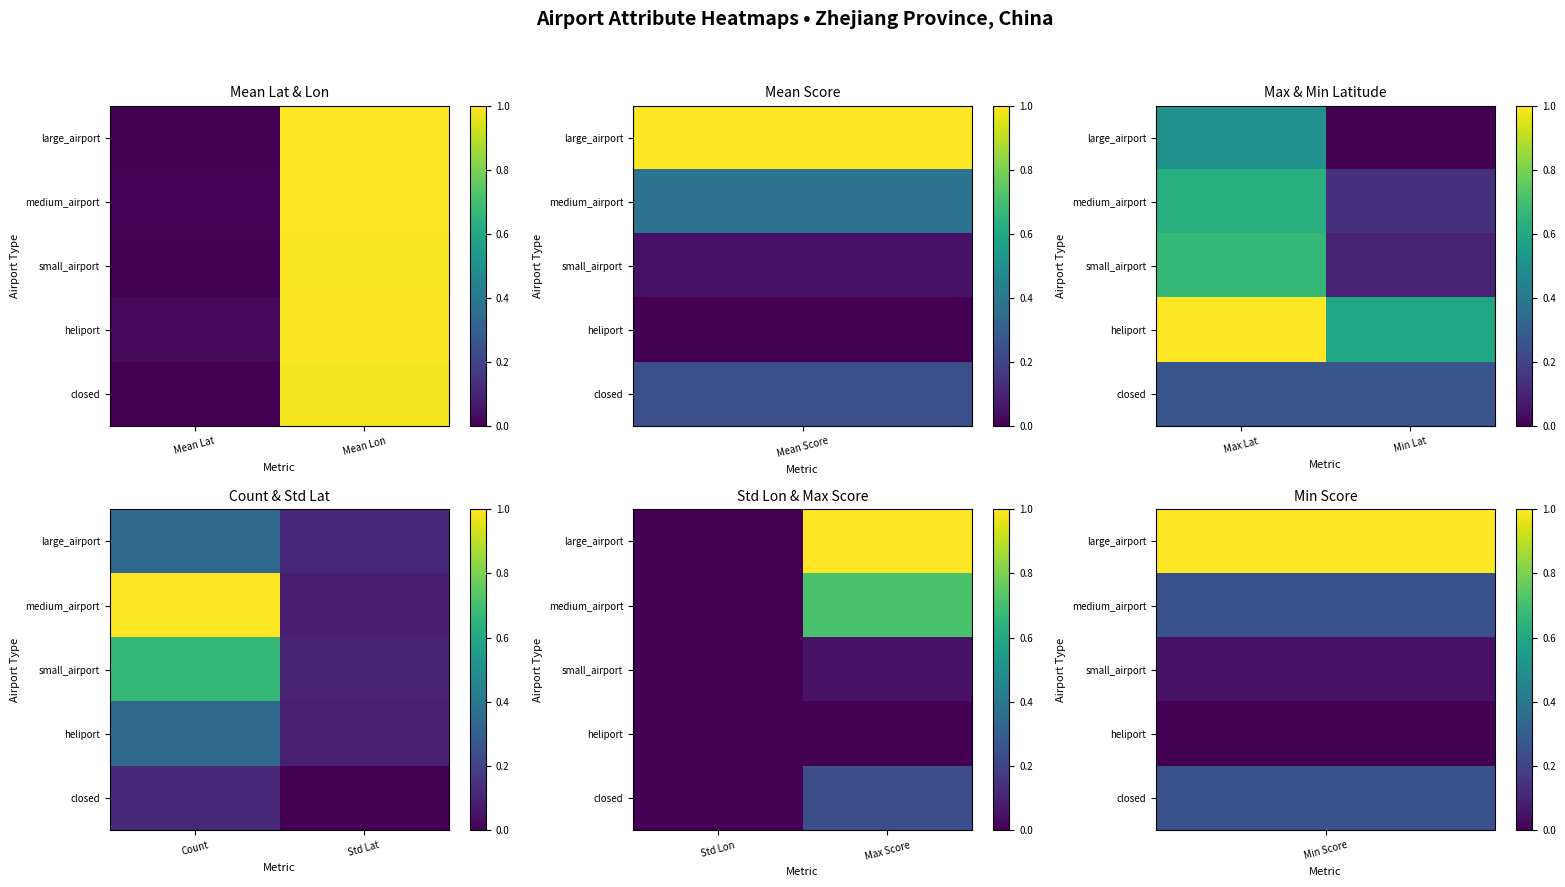

How many values in the large_airport series are below 1?

1